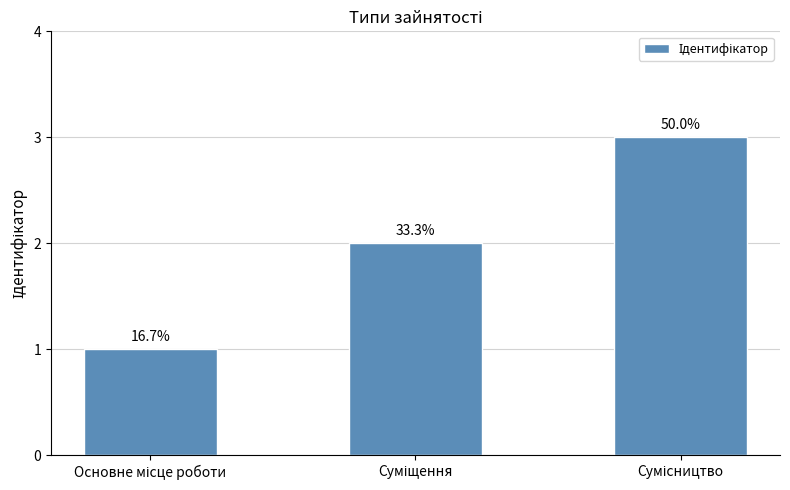

How many bars are there in total?

3